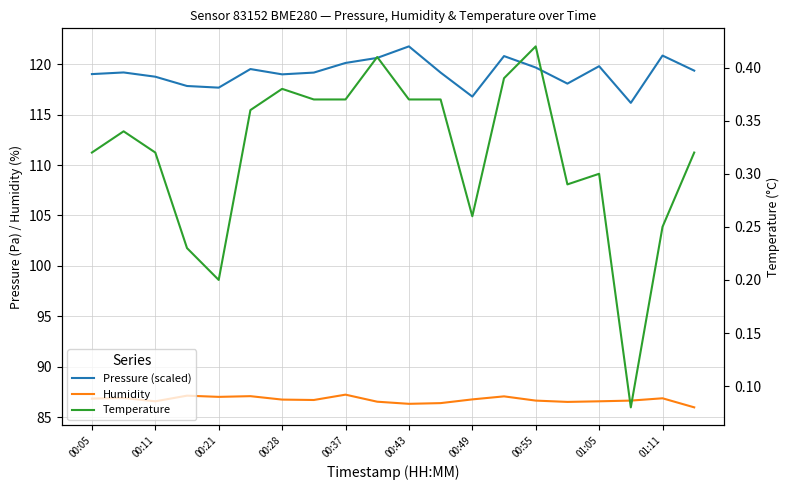

What is the difference between the second highest and minimum values in the Temperature series?

0.3